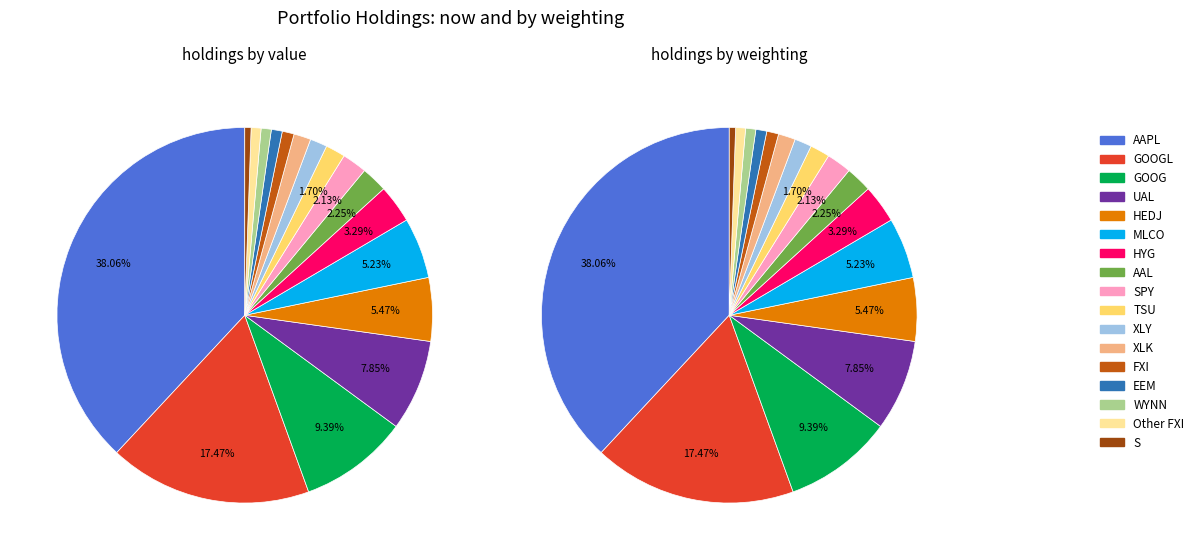

How many segments does this pie chart have?

17